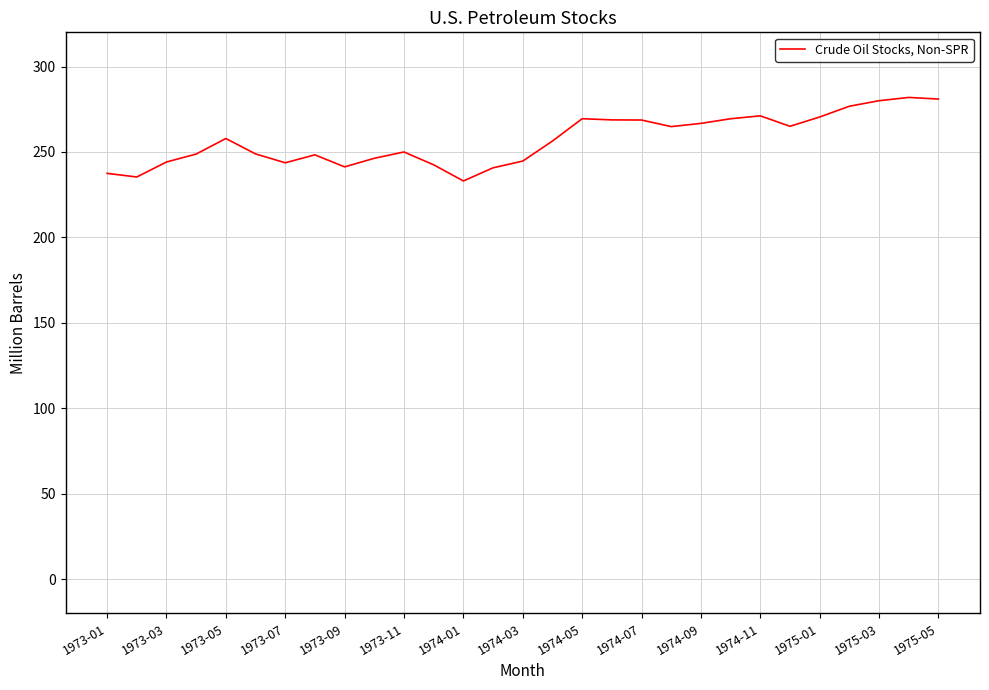

What is the difference between the maximum and minimum values?

48.9